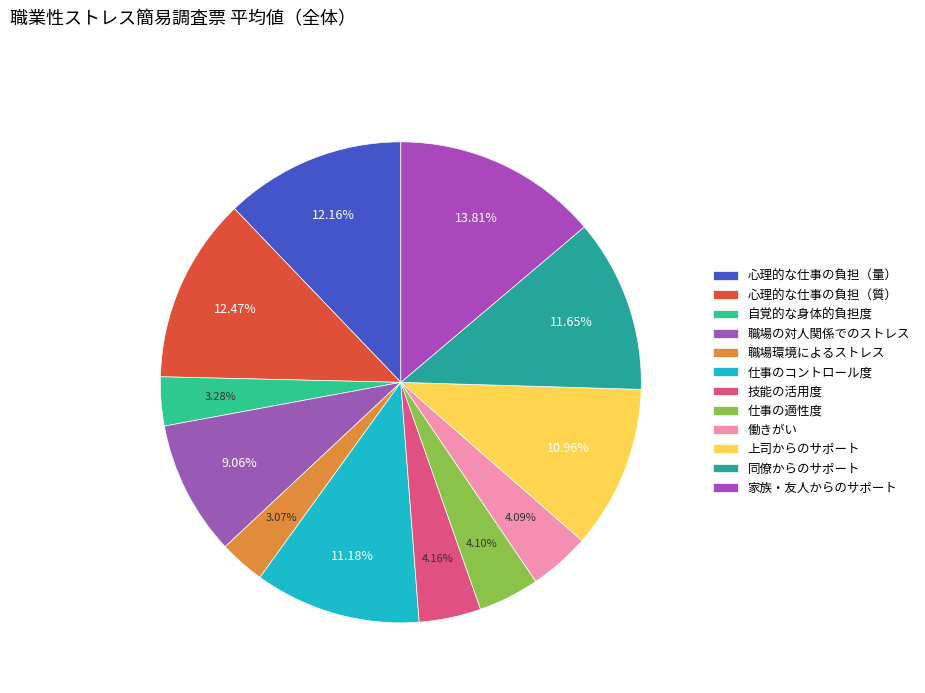

Count the number of slices in the pie.

12